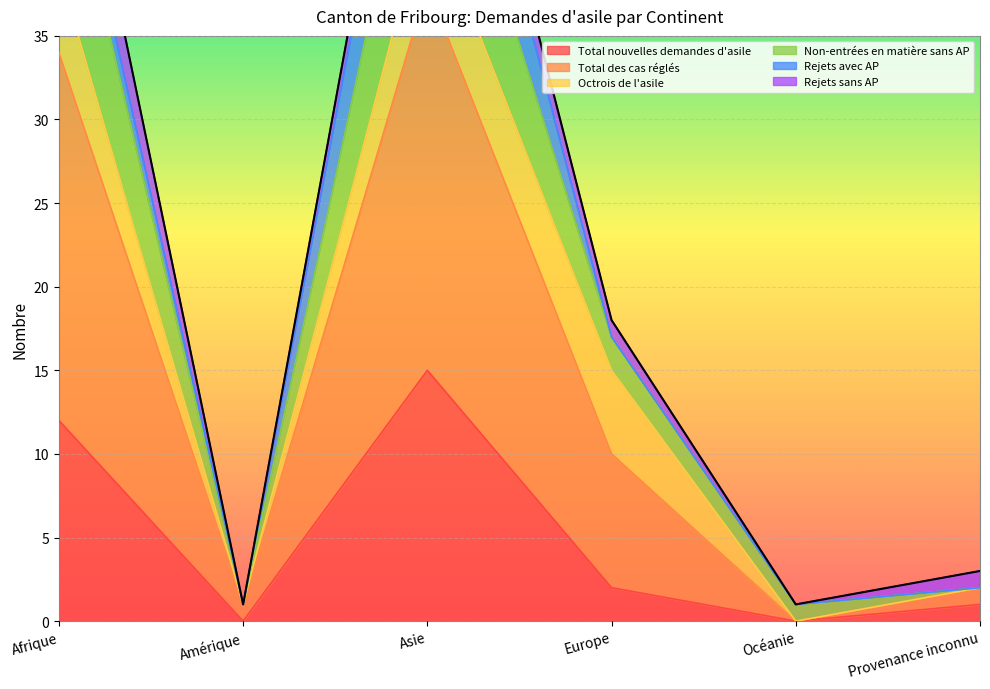

Which category has the highest value in the Total nouvelles demandes d'asile series?

Asie